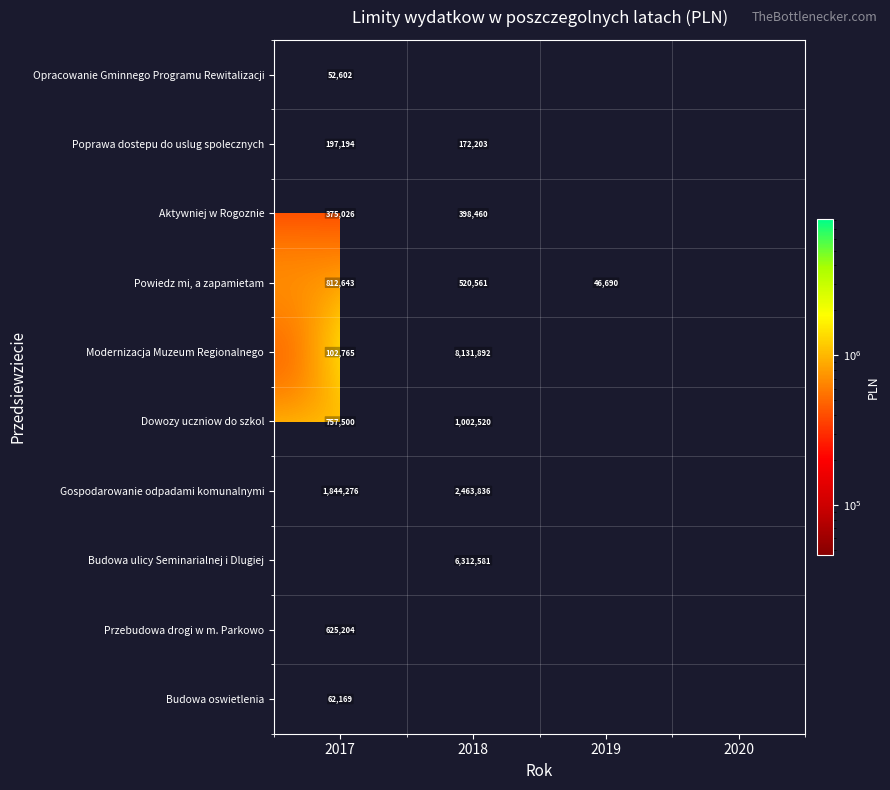

True or false: Aktywniej w Rogoznie has a value of 398459.8 at 2018.

True